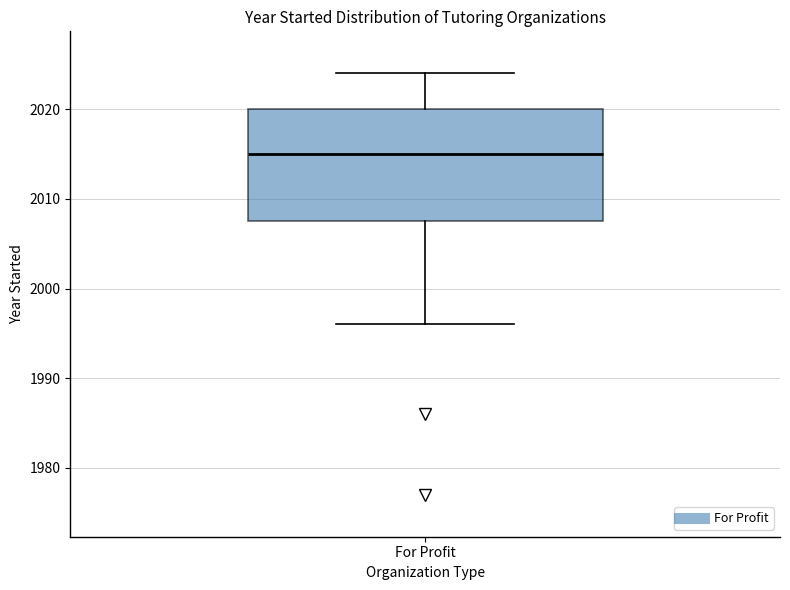

Transcribe this box plot: give where the median line is, the range the box spans, and where the two whiskers end, as read against the y-axis. The values are not printed on the chart, so give them approximately, as read against the axis.

median 2015, box 2008 to 2020, whiskers 1996 to 2024